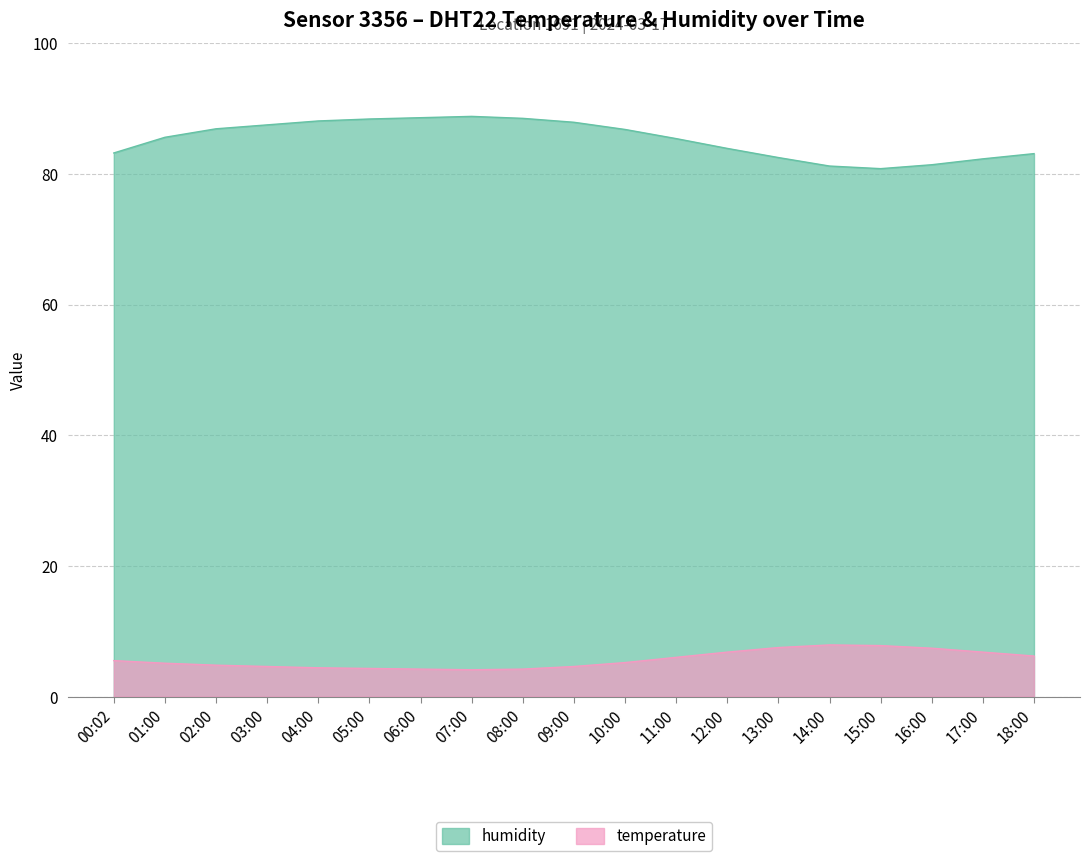

True or false: temperature and humidity intersect in this chart.

False